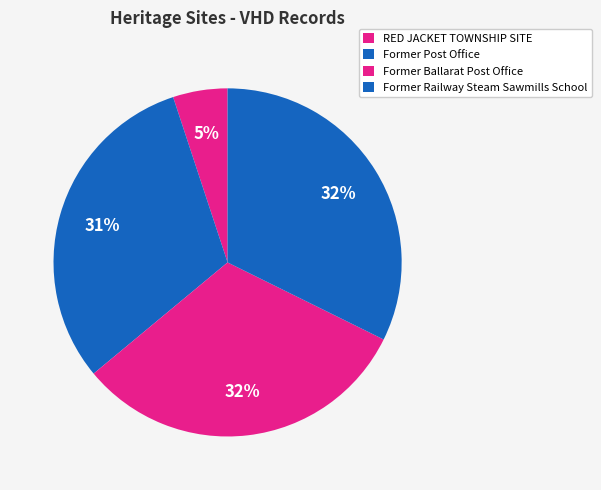

Which has a higher value, Former Railway Steam Sawmills School or Former Ballarat Post Office?

Former Railway Steam Sawmills School